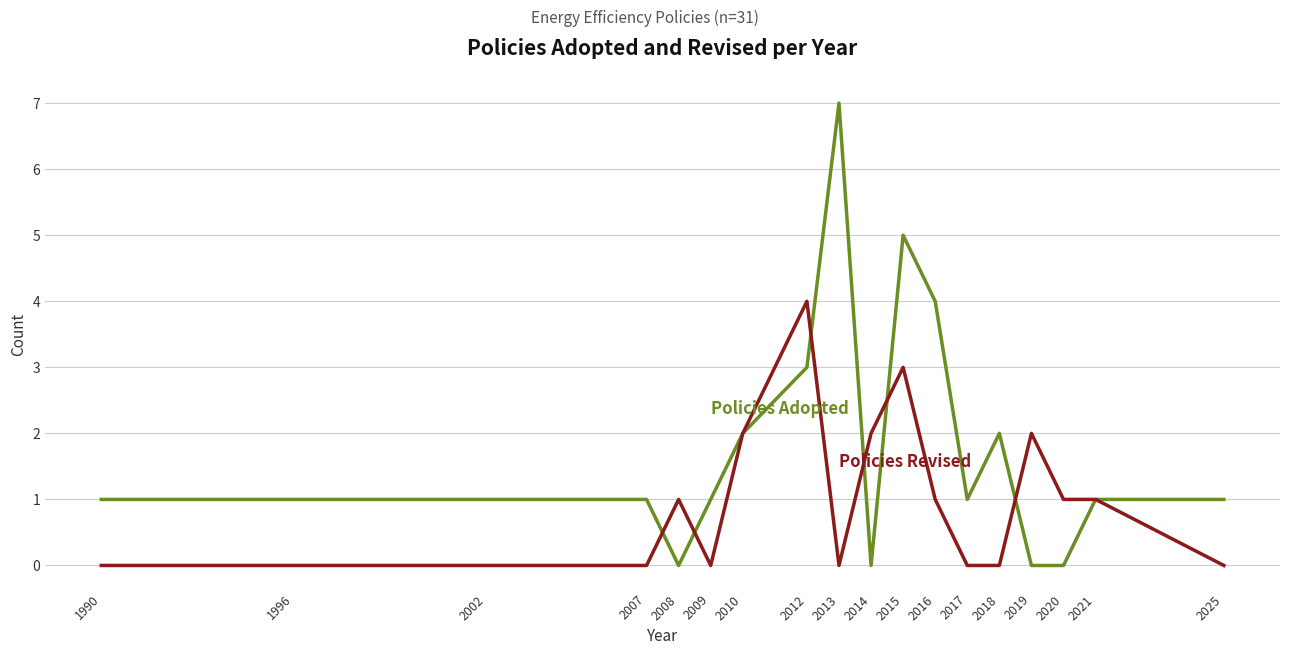

At which category is the sum across all series the highest?

2015